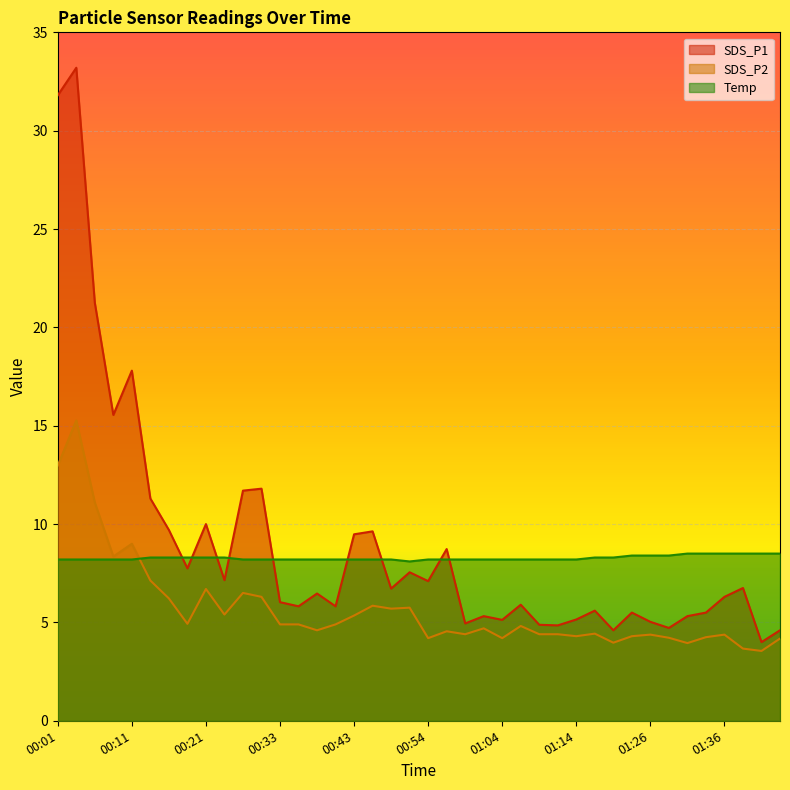

Reading right to left, extract all data points from this chart.

SDS_P1: 01:43=4.6	01:41=4.0	01:38=6.8	01:36=6.3	01:33=5.5	01:31=5.3	01:28=4.7	01:26=5.0	01:23=5.5	01:20=4.6	01:17=5.6	01:14=5.2	01:11=4.8	01:09=4.9	01:06=5.9	01:04=5.1	01:01=5.3	00:59=5.0	00:56=8.7	00:54=7.1	00:51=7.5	00:49=6.7	00:46=9.6	00:43=9.5	00:41=5.8	00:38=6.5	00:36=5.8	00:33=6.0	00:31=11.8	00:28=11.7	00:23=7.2	00:21=10.0	00:18=7.8	00:16=9.7	00:13=11.3	00:11=17.8	00:08=15.6	00:06=21.2	00:03=33.2	00:01=31.8
SDS_P2: 01:43=4.2	01:41=3.5	01:38=3.7	01:36=4.4	01:33=4.2	01:31=4.0	01:28=4.2	01:26=4.4	01:23=4.3	01:20=4.0	01:17=4.4	01:14=4.3	01:11=4.4	01:09=4.4	01:06=4.8	01:04=4.2	01:01=4.7	00:59=4.4	00:56=4.5	00:54=4.2	00:51=5.8	00:49=5.7	00:46=5.8	00:43=5.3	00:41=4.9	00:38=4.6	00:36=4.9	00:33=4.9	00:31=6.3	00:28=6.5	00:23=5.4	00:21=6.7	00:18=4.9	00:16=6.2	00:13=7.1	00:11=9.0	00:08=8.3	00:06=11.1	00:03=15.3	00:01=13.0
Temp: 01:43=8.5	01:41=8.5	01:38=8.5	01:36=8.5	01:33=8.5	01:31=8.5	01:28=8.4	01:26=8.4	01:23=8.4	01:20=8.3	01:17=8.3	01:14=8.2	01:11=8.2	01:09=8.2	01:06=8.2	01:04=8.2	01:01=8.2	00:59=8.2	00:56=8.2	00:54=8.2	00:51=8.1	00:49=8.2	00:46=8.2	00:43=8.2	00:41=8.2	00:38=8.2	00:36=8.2	00:33=8.2	00:31=8.2	00:28=8.2	00:23=8.3	00:21=8.3	00:18=8.3	00:16=8.3	00:13=8.3	00:11=8.2	00:08=8.2	00:06=8.2	00:03=8.2	00:01=8.2